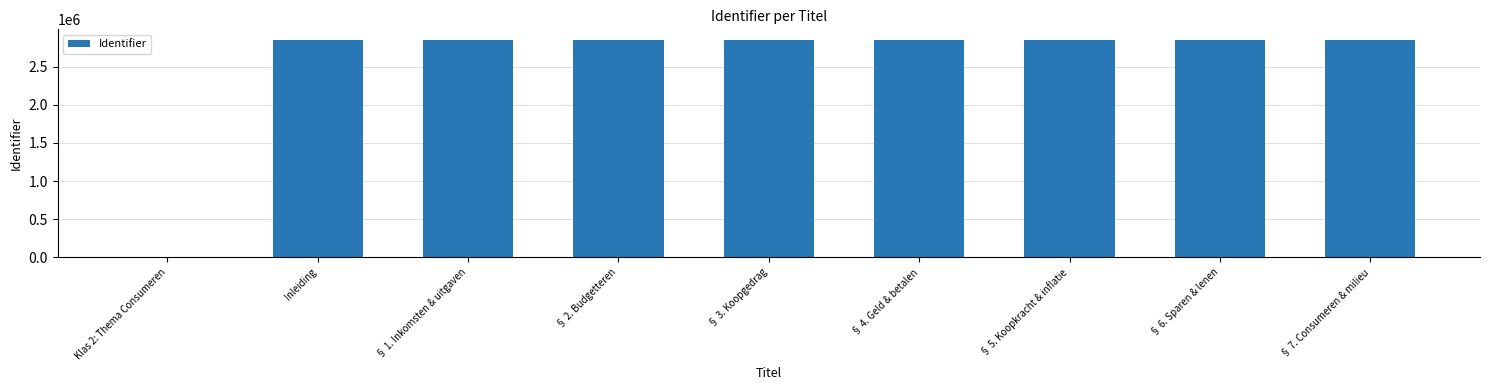

At which label is the value closest to 1424435?

Inleiding